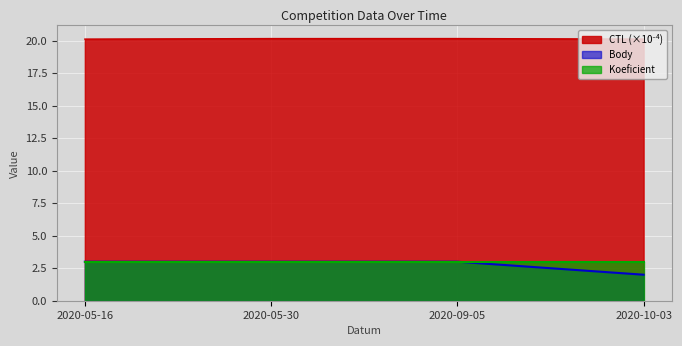

What position from the left is 2020-10-03?

4